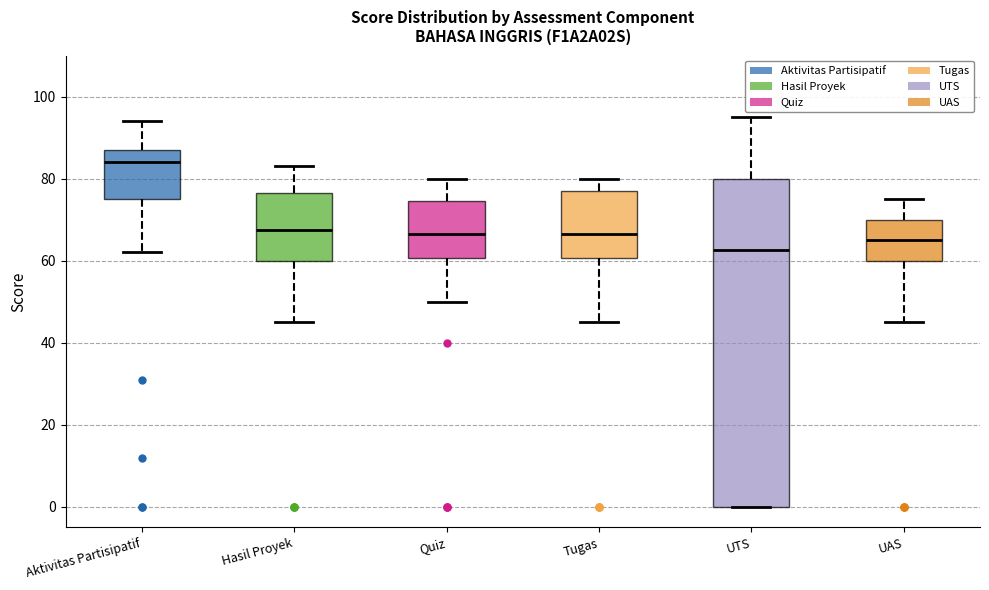

Reading left to right, read every box against the y-axis: the position of its median line, the range the box covers, and the ends of its whiskers. The values are not printed on the chart, so give them approximately, as read against the axis.

Aktivitas Partisipatif: median 84, box 76 to 88, whiskers 62 to 94
Hasil Proyek: median 68, box 60 to 76, whiskers 46 to 84
Quiz: median 66, box 60 to 74, whiskers 50 to 80
Tugas: median 66, box 60 to 78, whiskers 46 to 80
UTS: median 62, box 0 to 80, whiskers 0 to 96
UAS: median 66, box 60 to 70, whiskers 46 to 76